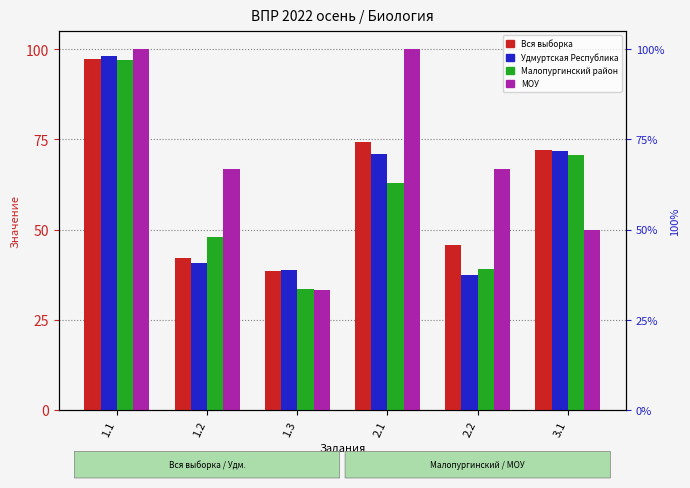

Which series has the widest spread of values?

МОУ